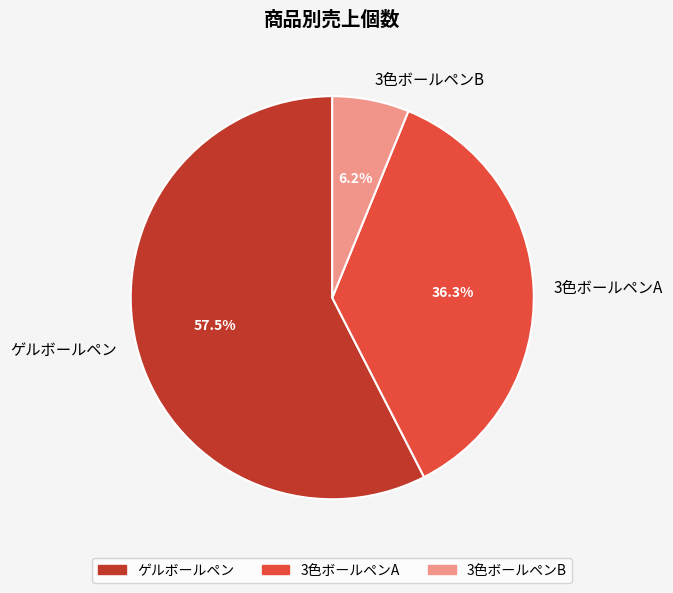

What portion of the pie excludes 3色ボールペンA?

63.7%